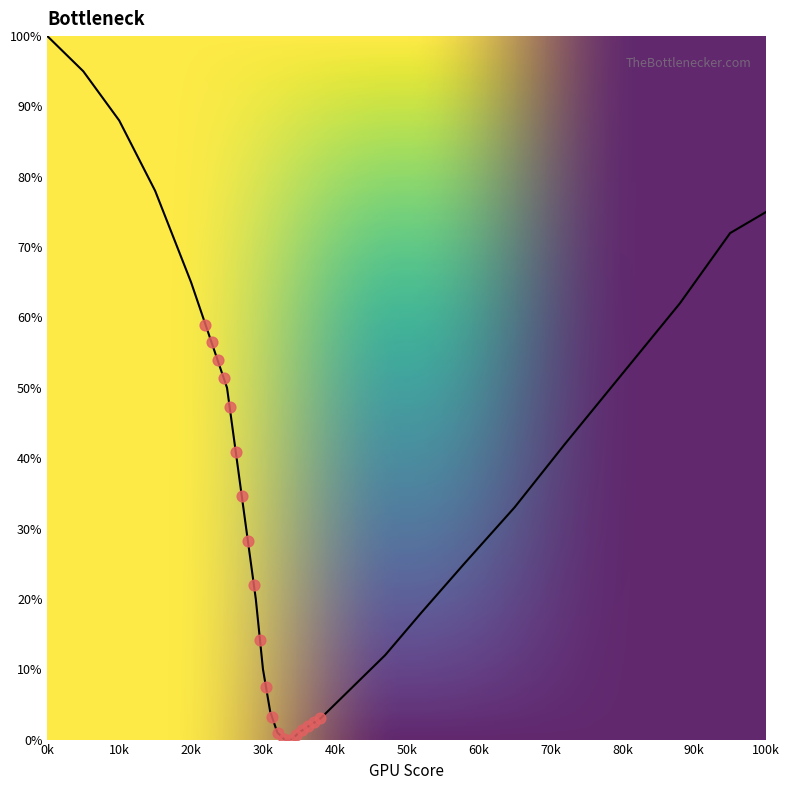

What is the change in value from 34 to 35?

+1